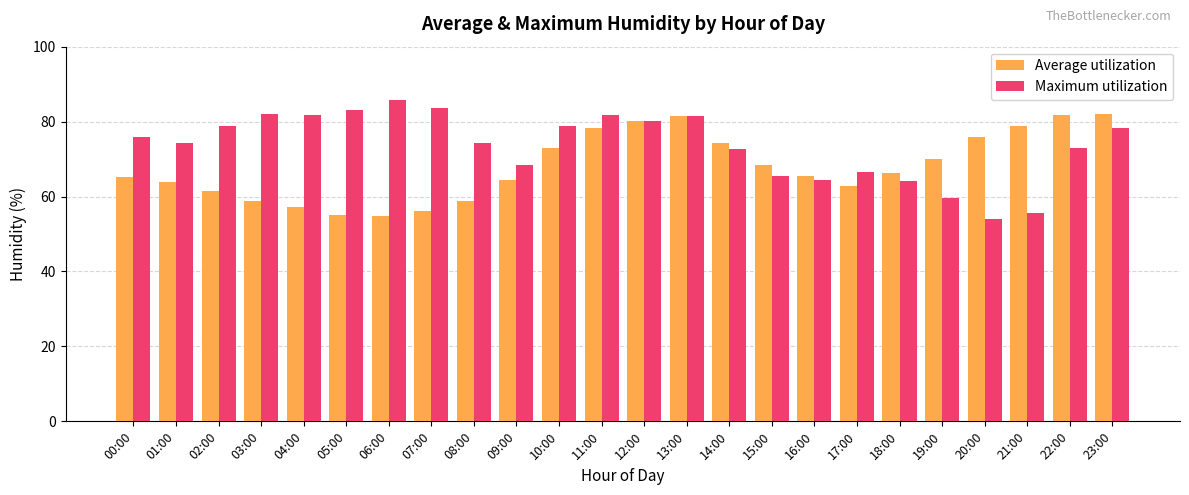

The Average utilization series shows 57.3 at 04:00. True or false?

True